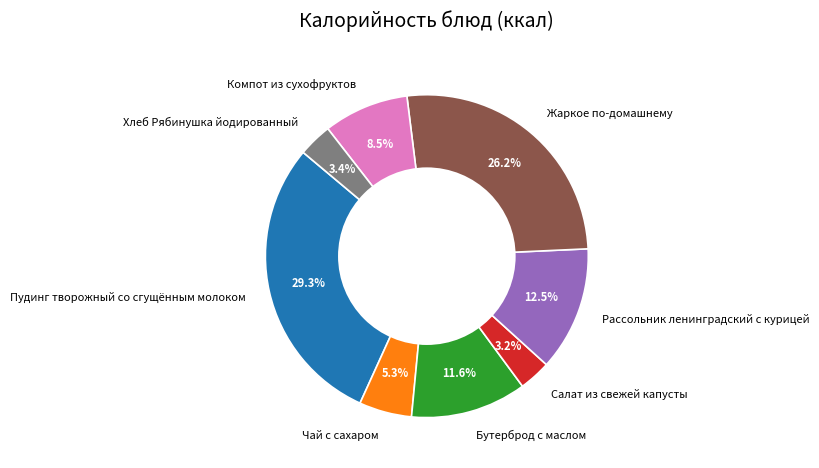

Between Рассольник ленинградский с курицей and Хлеб Рябинушка йодированный, which is larger?

Рассольник ленинградский с курицей